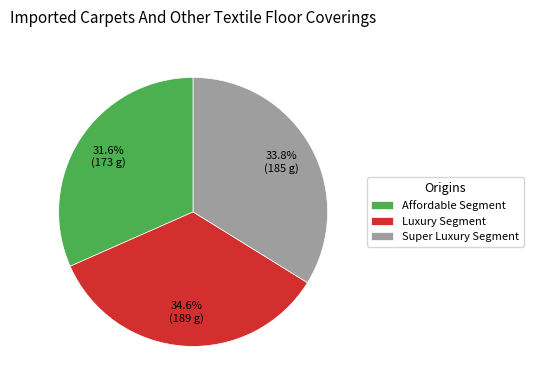

Does Affordable Segment represent more than half of the total?

No